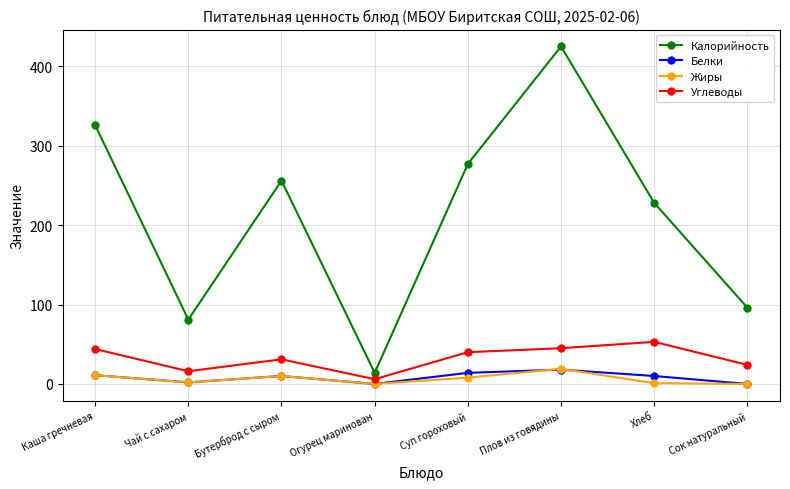

True or false: Углеводы has a value of 44 at Каша гречневая.

True